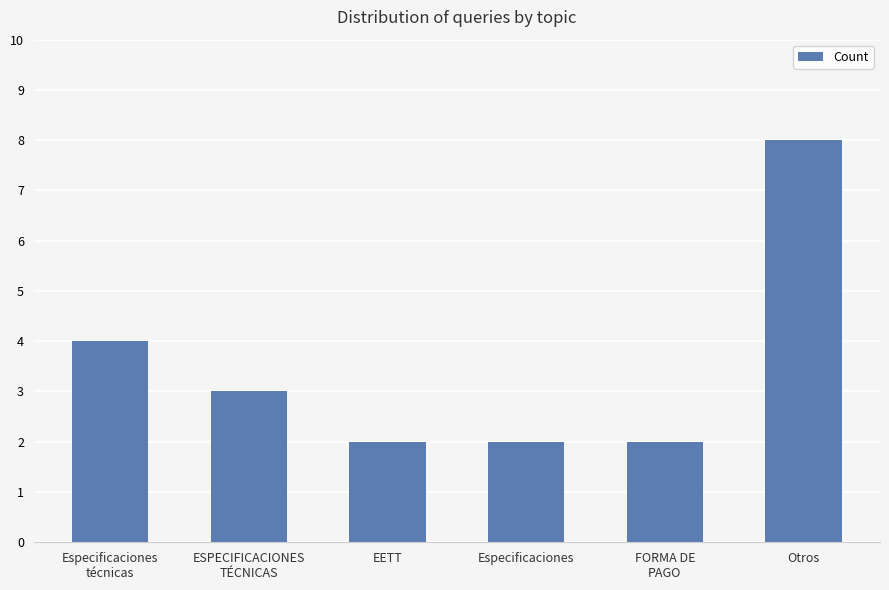

What is the sum of the values at Especificaciones and ESPECIFICACIONES
TÉCNICAS?

5